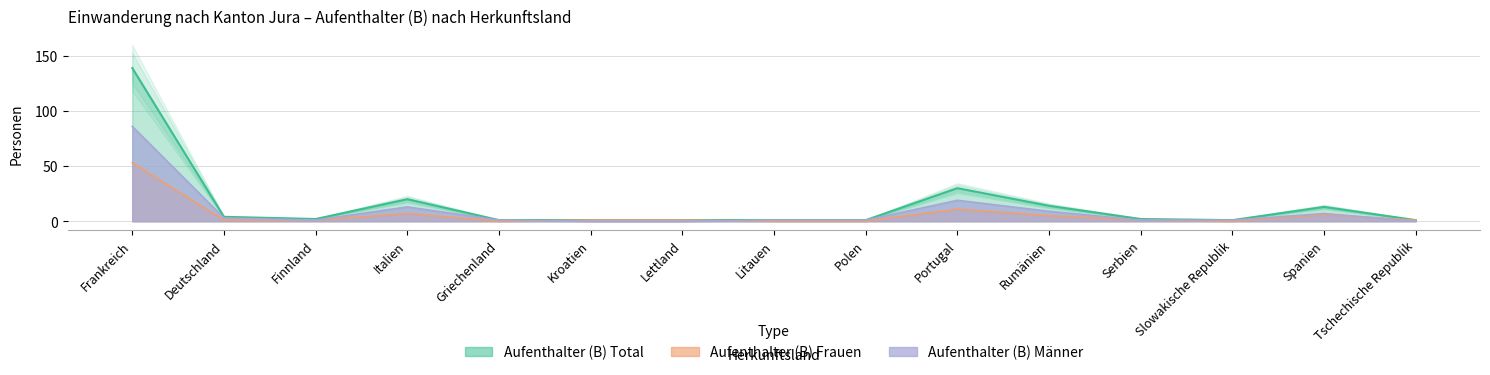

How many lines are shown in the chart?

3